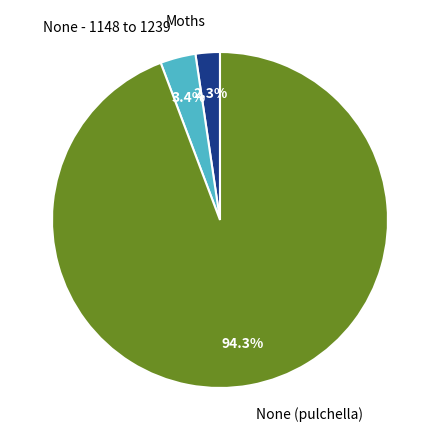

True or false: Moths accounts for 2% of the total.

True